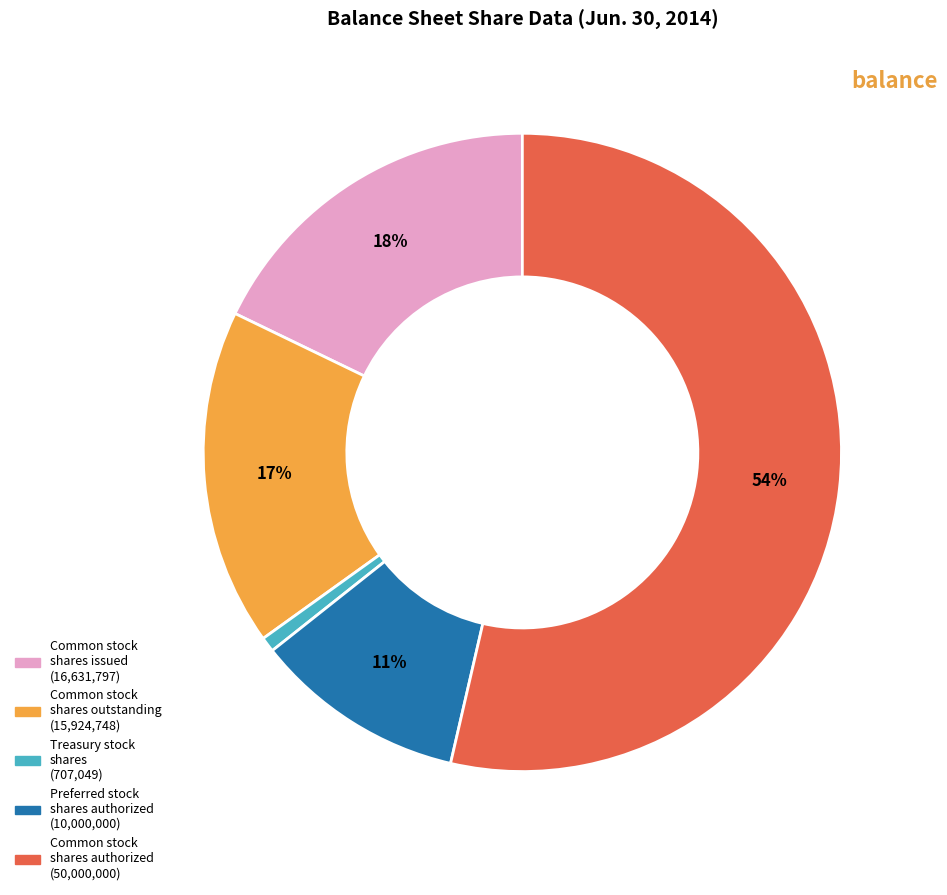

To the nearest percent, what is the average slice percentage?

20%